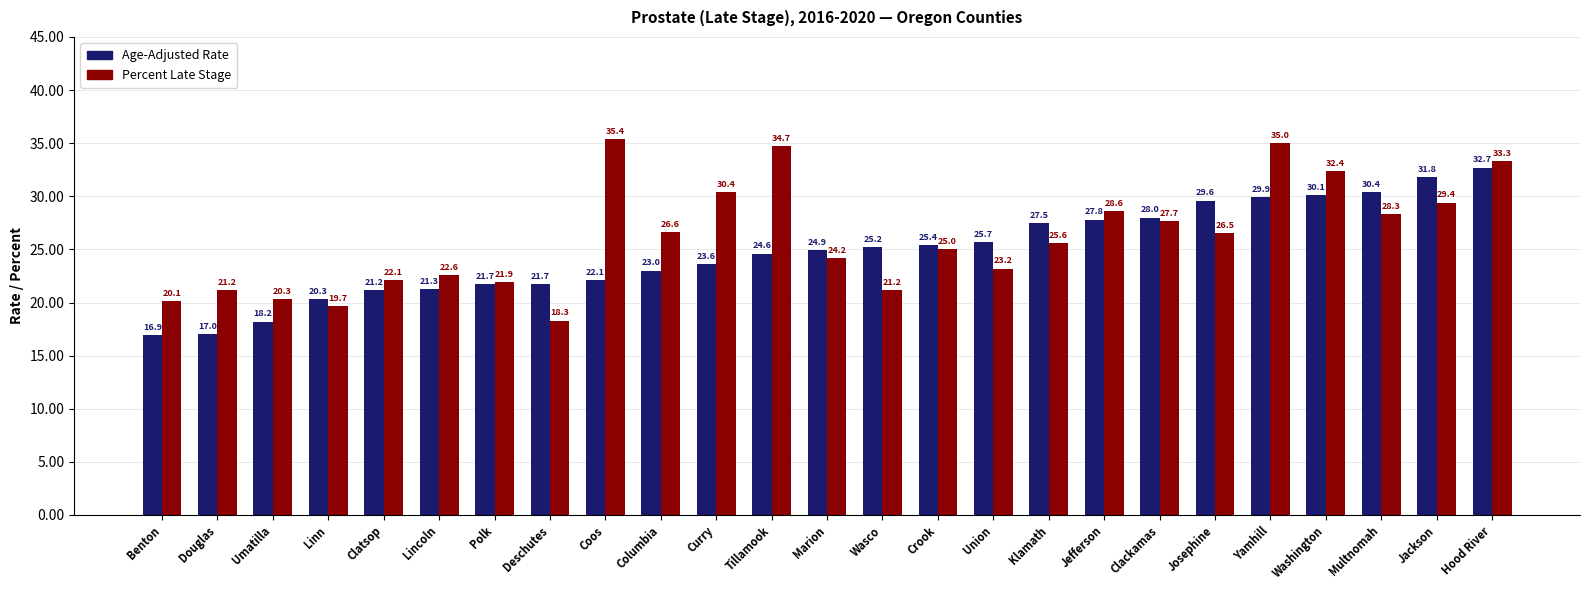

Which category has the lowest value in the Age-Adjusted Rate series?

Benton